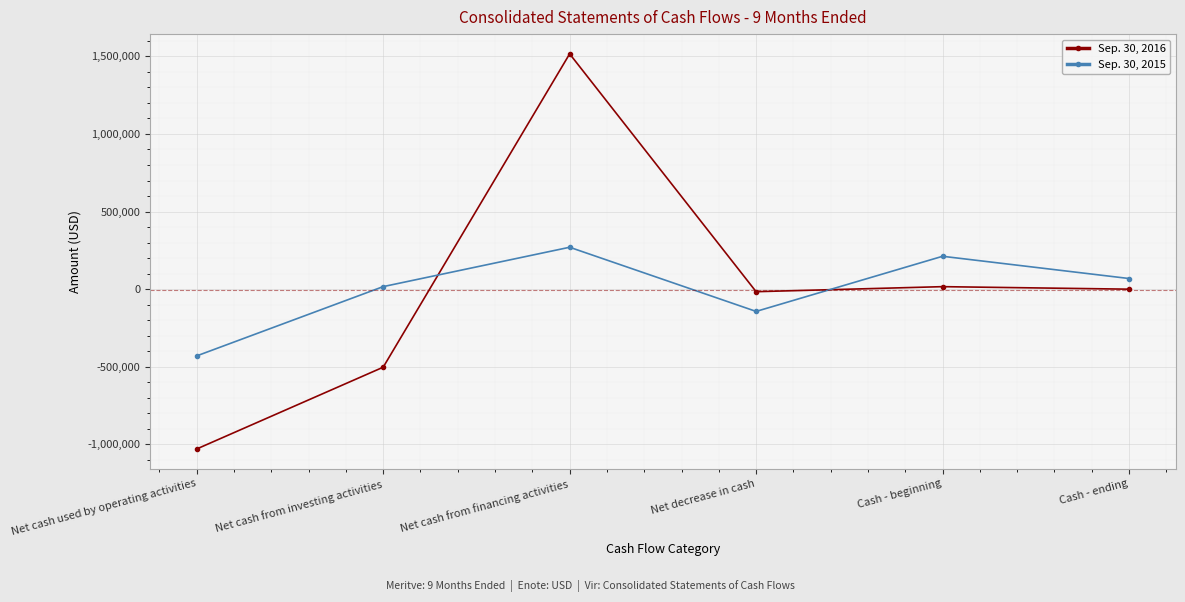

The Sep. 30, 2015 series shows 270075 at Net cash from financing activities. True or false?

True